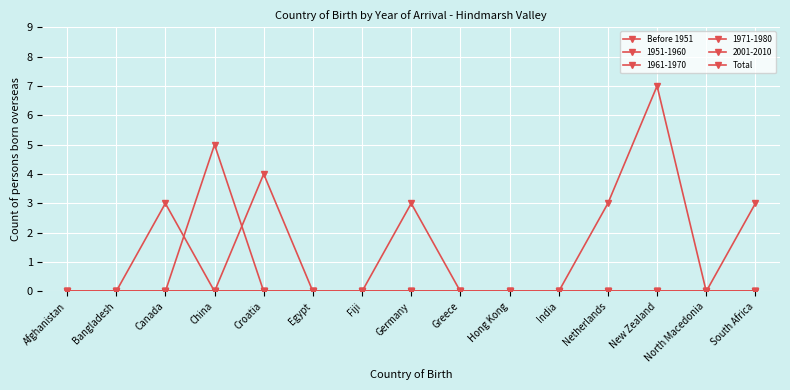

Reading left to right, extract all data points from this chart.

Before 1951: 0	0	0	0	0	0	0	0	0	0	0	0	0	0	0
Total: 0	0	0	5	0	0	0	3	0	0	0	3	7	0	3